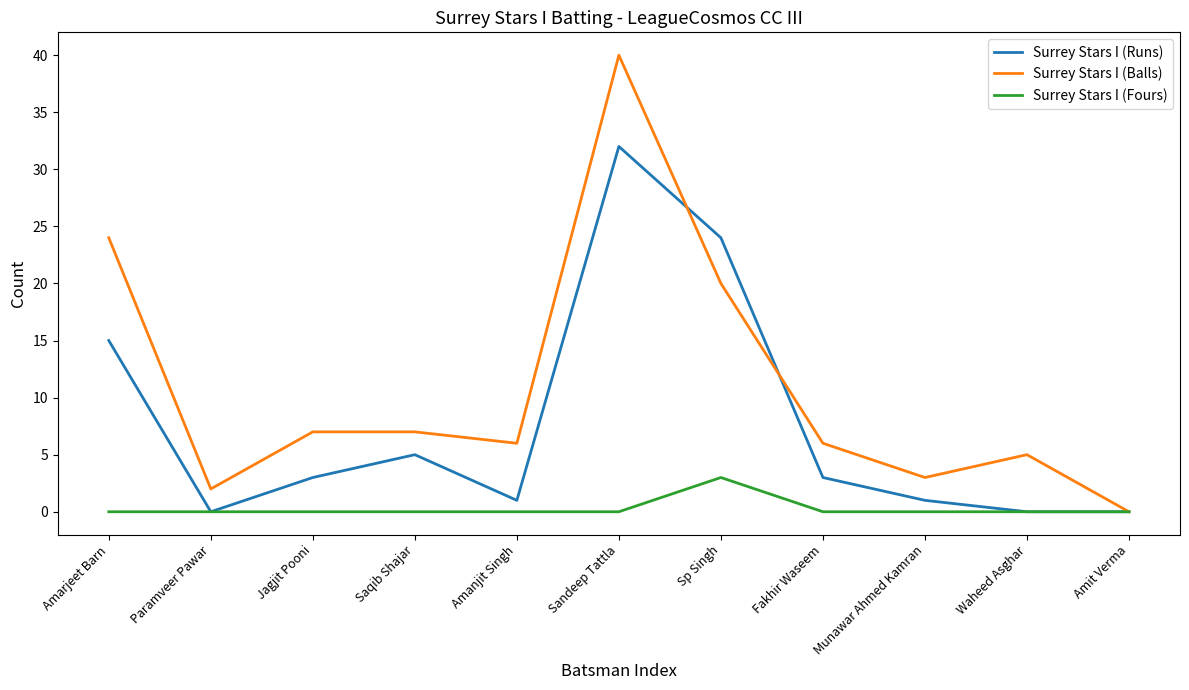

The Surrey Stars I (Runs) series shows 3 at Jagjit Pooni. True or false?

True